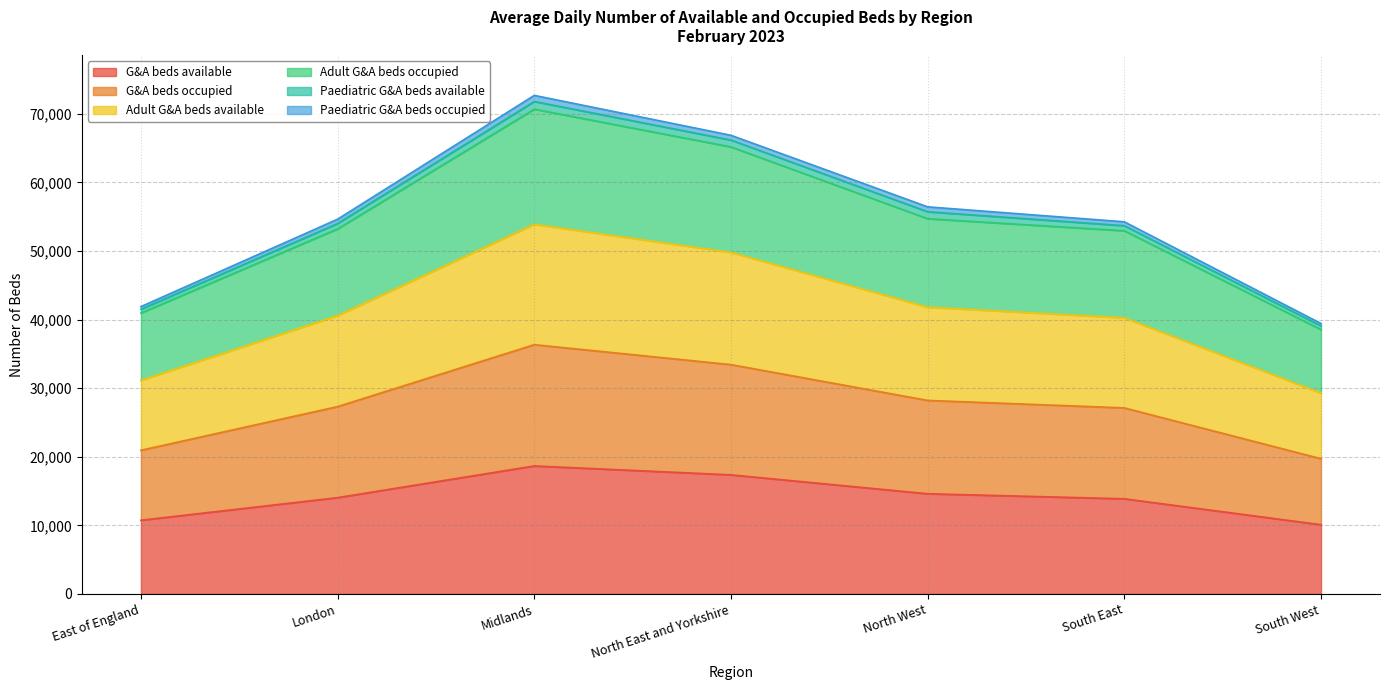

What is the lowest value of the G&A beds available series?

10096